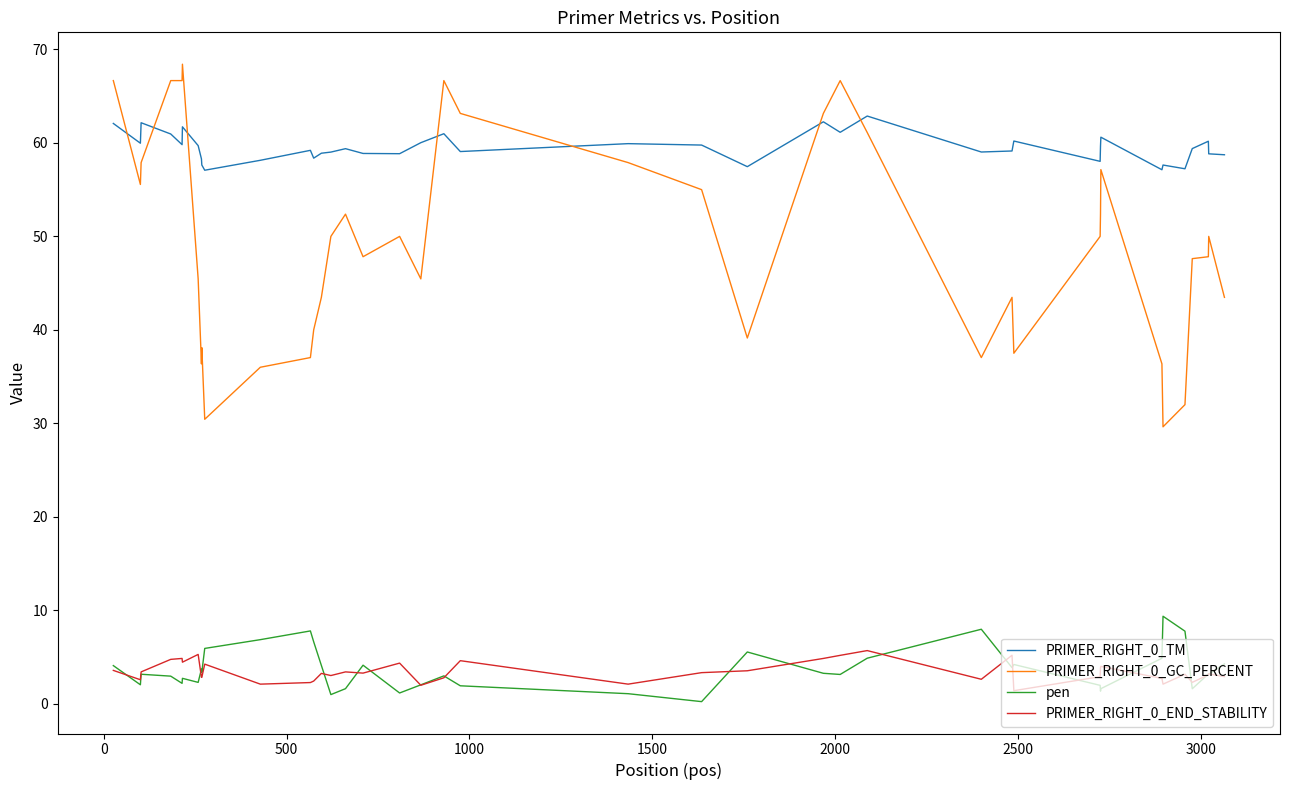

True or false: PRIMER_RIGHT_0_TM and PRIMER_RIGHT_0_END_STABILITY intersect in this chart.

False